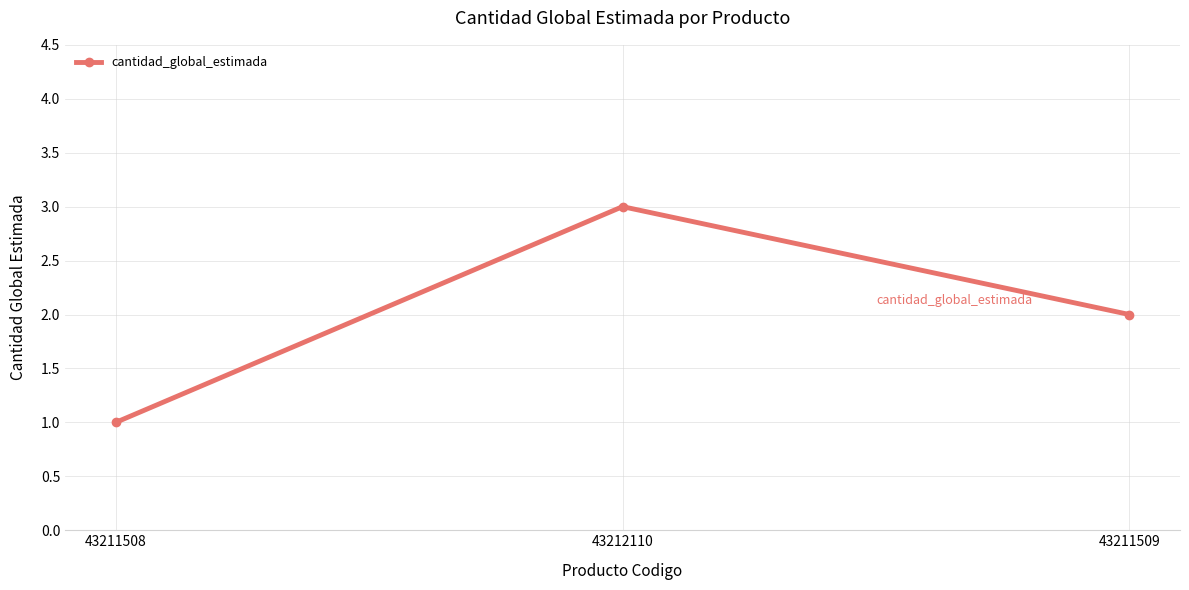

Between 43212110 and 43211508, which is larger?

43212110